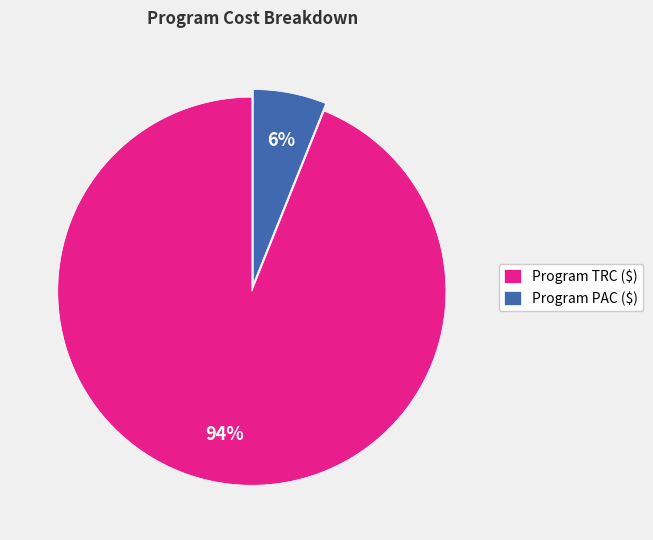

Combined, do Program PAC ($) and Program TRC ($) account for over 50%?

Yes